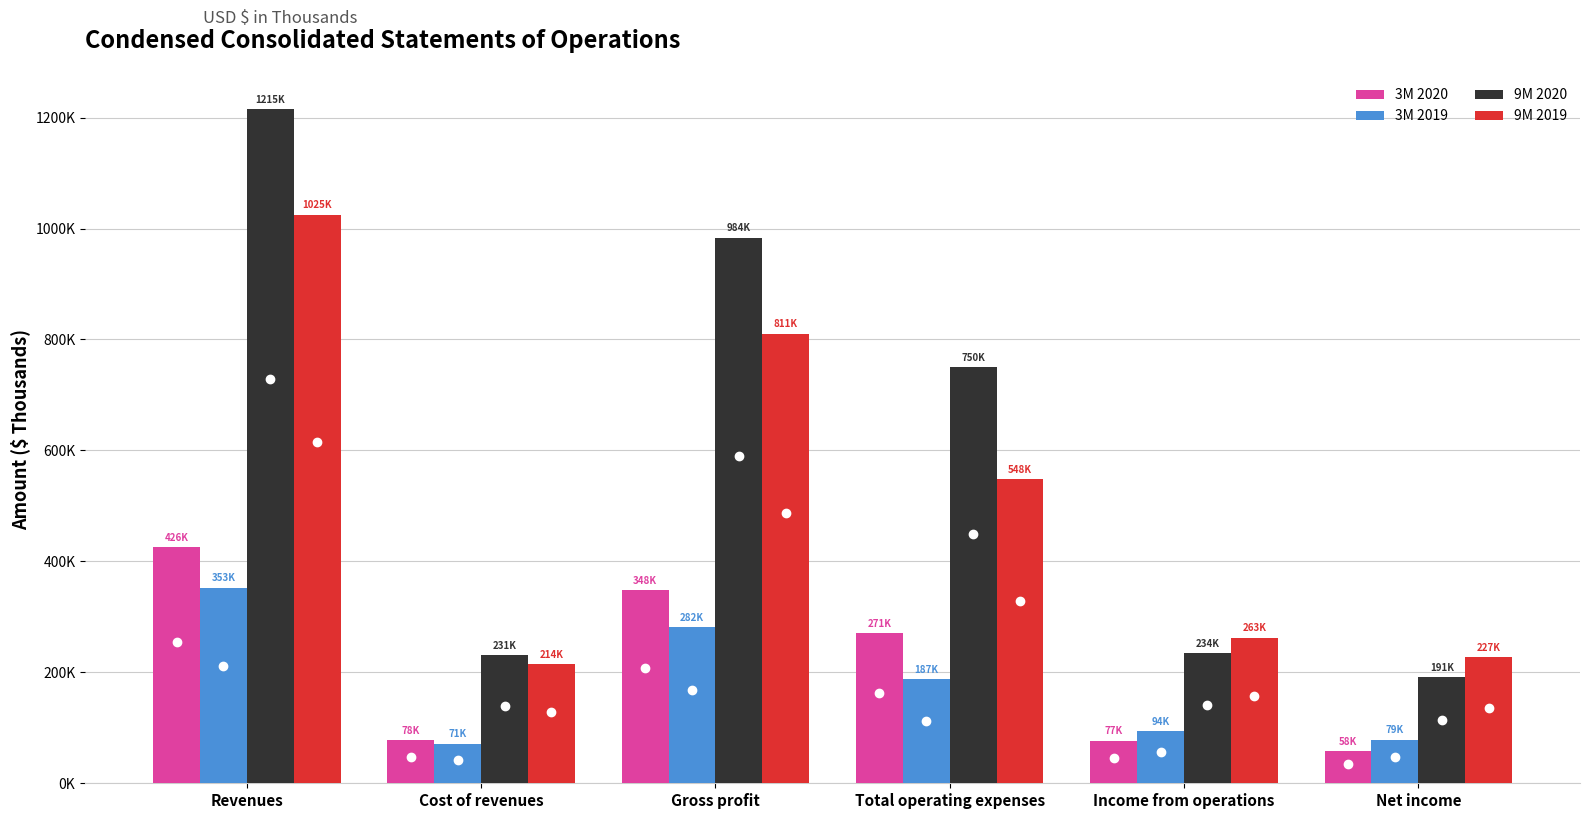

What is the label of the 1st bar from the right?

Net income